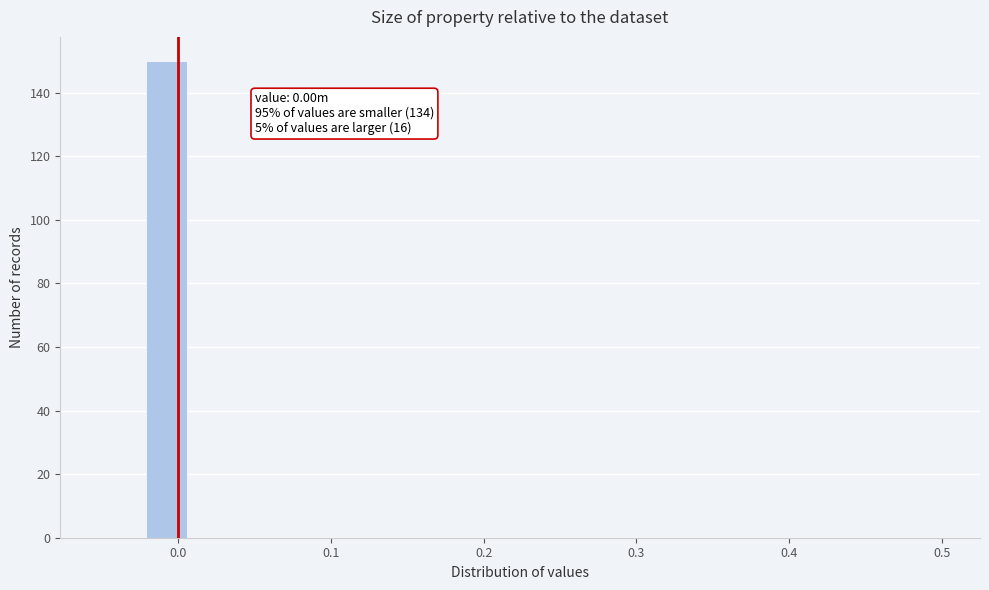

Around what value on the x-axis is the tallest bar? Give the approximate position of its centre, as read against the axis.

-0.01